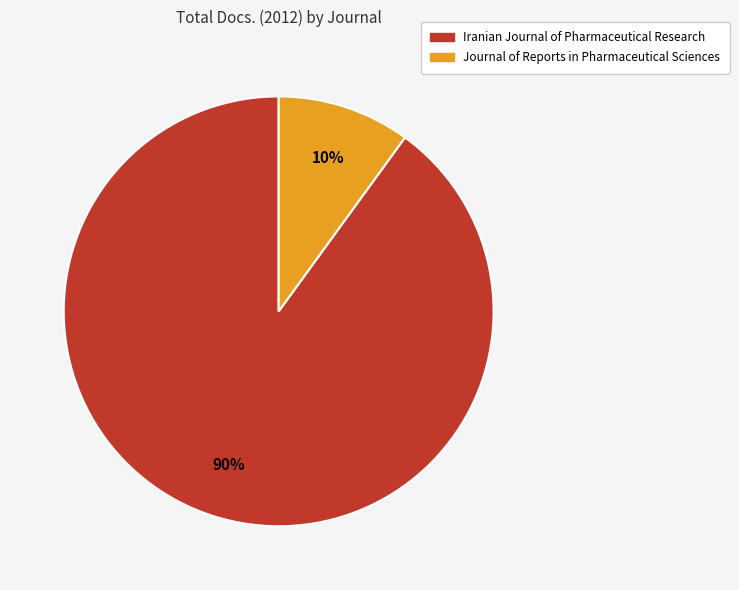

How many segments does this pie chart have?

2